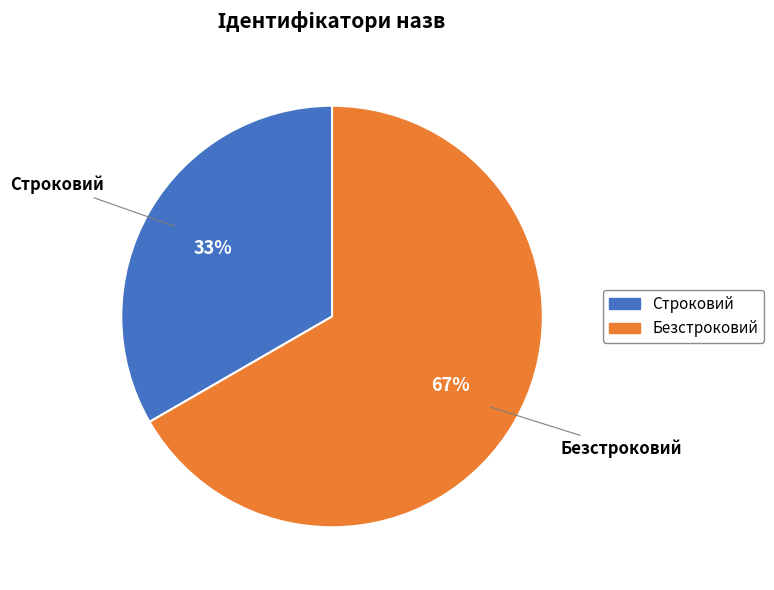

True or false: Безстроковий accounts for 67% of the total.

True